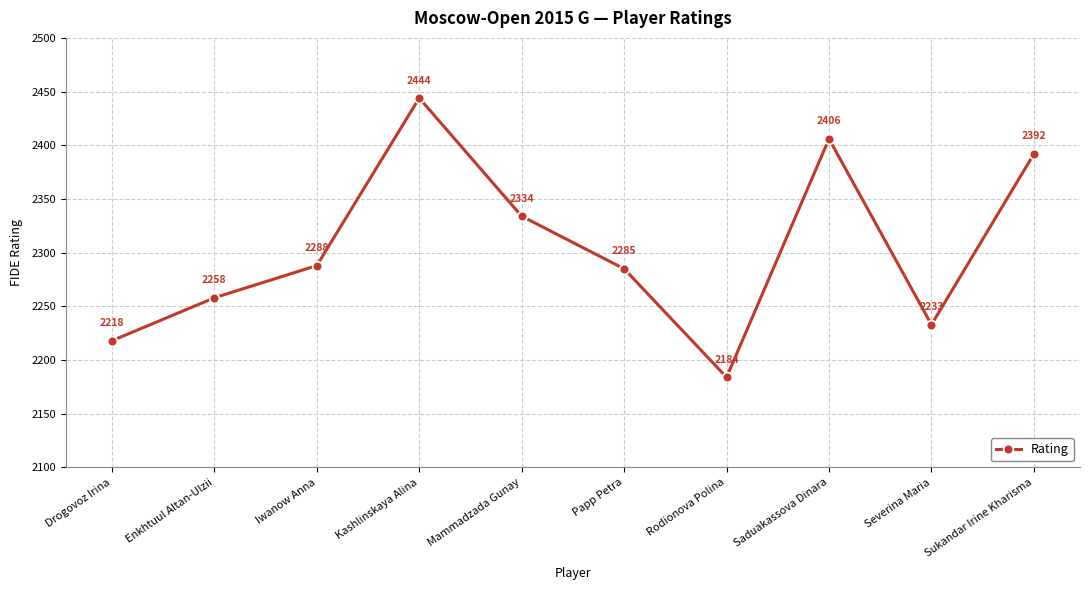

What position from the right is Iwanow Anna?

8